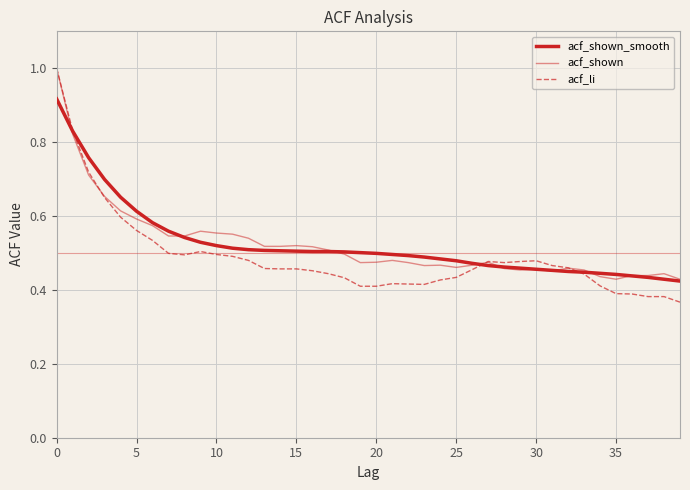

Count the number of categories in the chart.

40